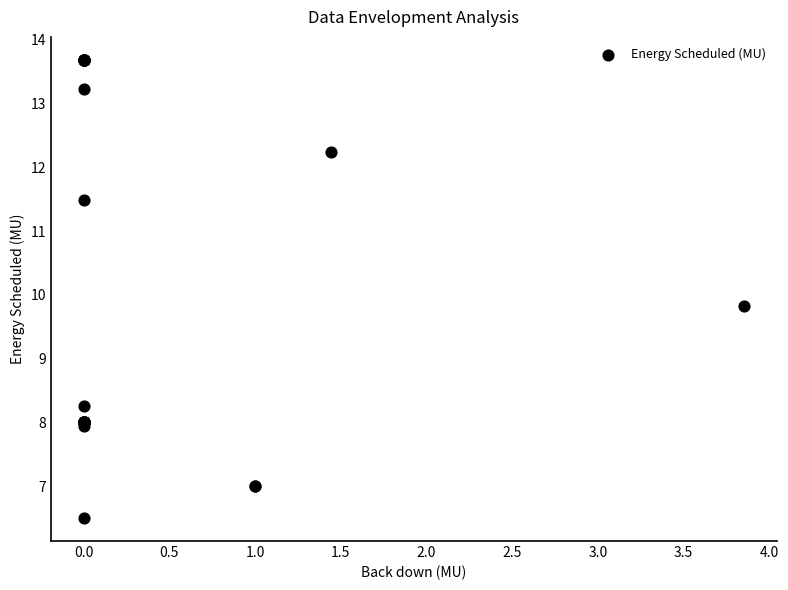

What Y value in the scatter plot is closest to 10?

9.8